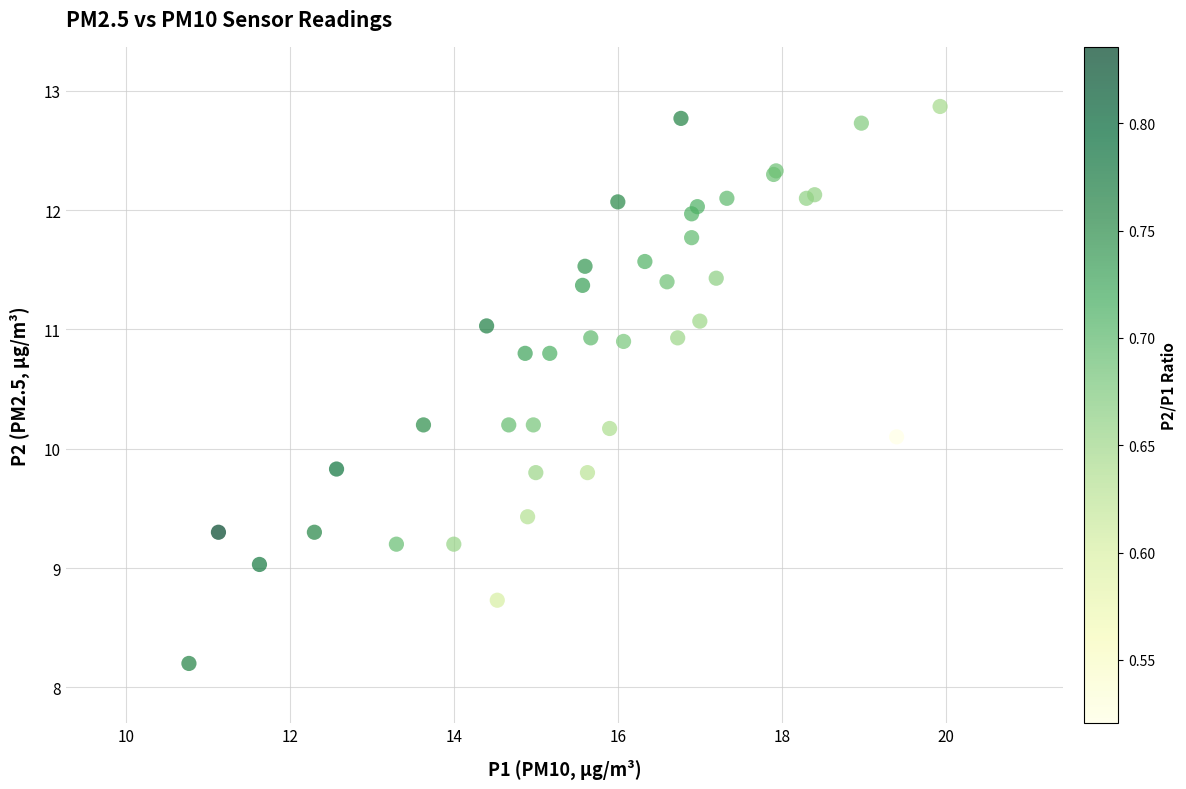

What Y value in the scatter plot is closest to 10?

10.1